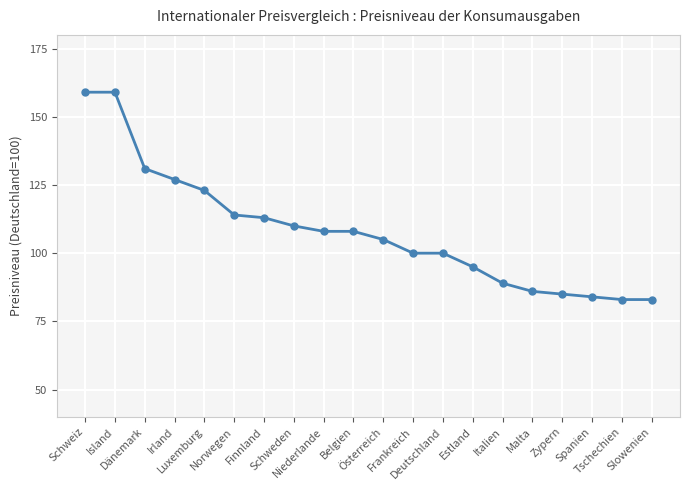

How many data points are less than 108?

10